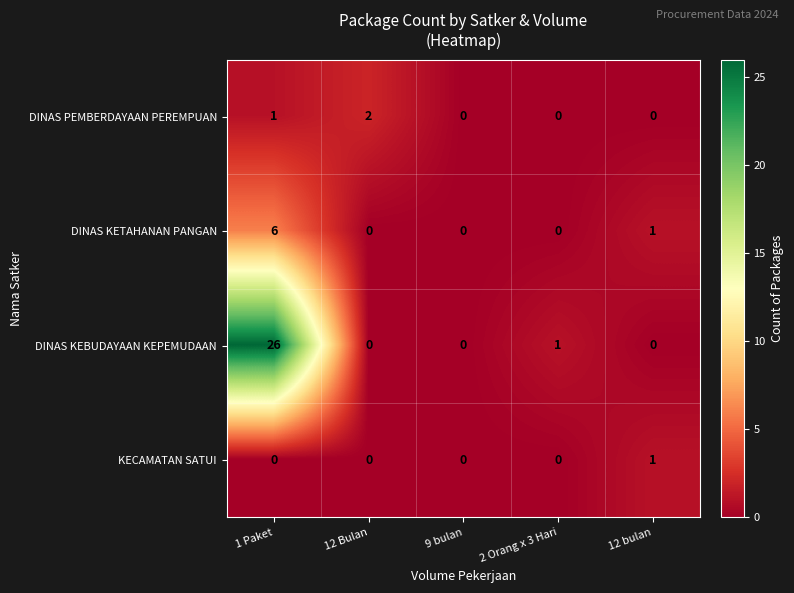

Reading left to right, extract all data points from this chart.

DINAS PEMBERDAYAAN PEREMPUAN: 1	2	0	0	0
DINAS KETAHANAN PANGAN: 6	0	0	0	1
DINAS KEBUDAYAAN KEPEMUDAAN: 26	0	0	1	0
KECAMATAN SATUI: 0	0	0	0	1